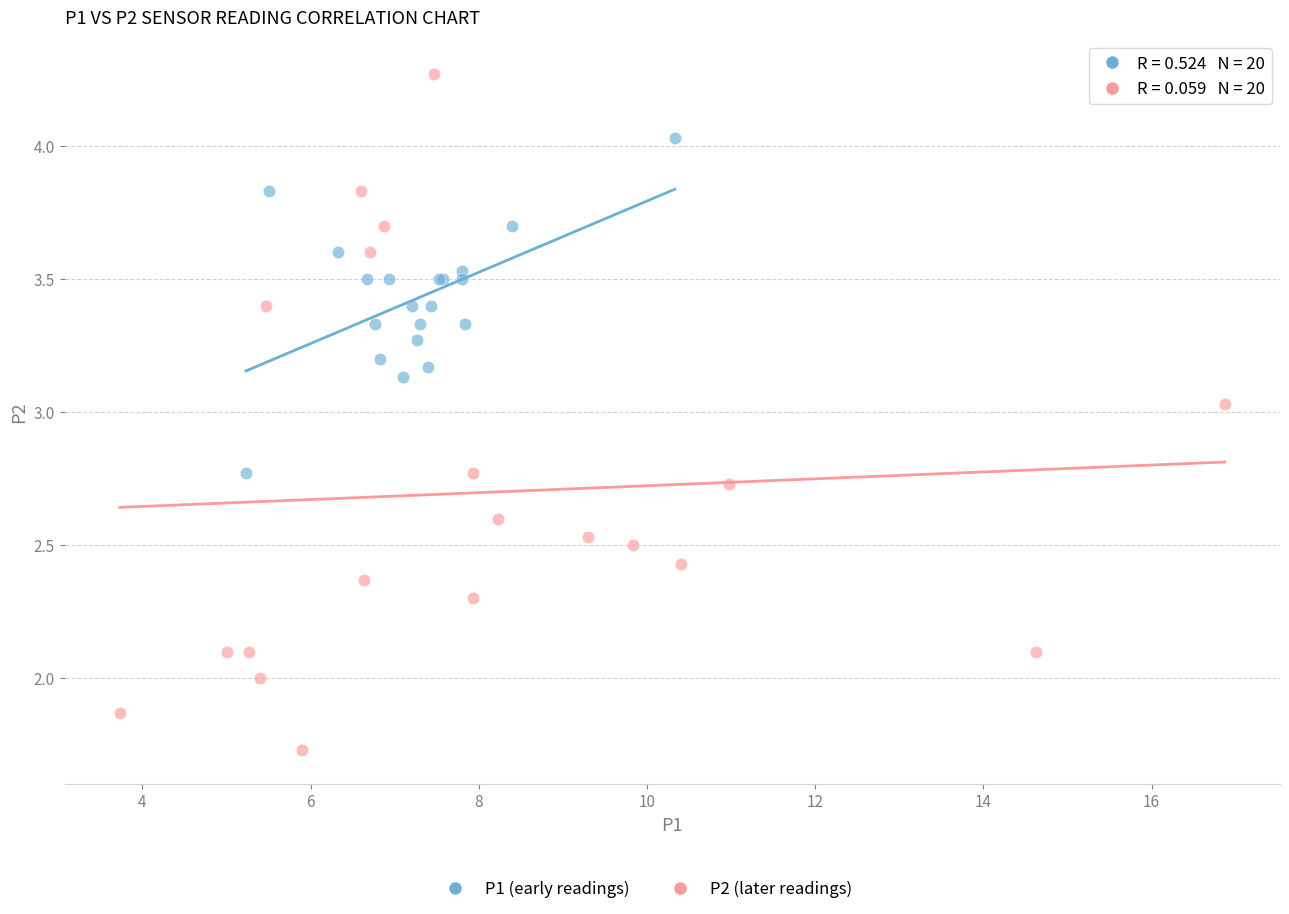

Which series reaches the maximum Y coordinate?

P2 (later readings)